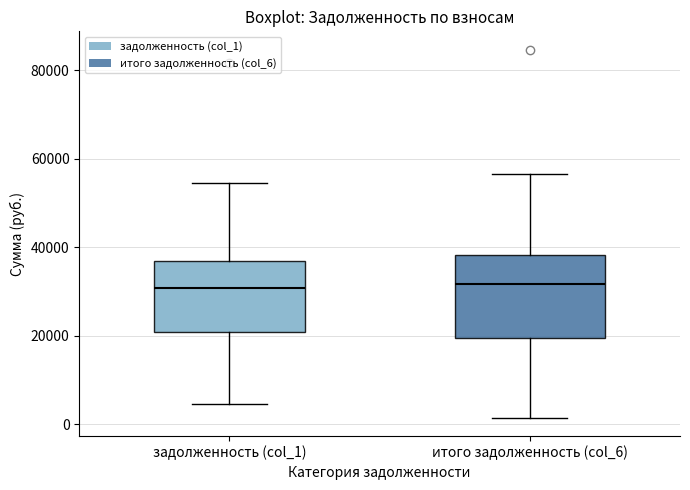

Reading left to right, read every box against the y-axis: the position of its median line, the range the box covers, and the ends of its whiskers. The values are not printed on the chart, so give them approximately, as read against the axis.

задолженность (col_1): median 30000, box 20000 to 36000, whiskers 4000 to 54000
итого задолженность (col_6): median 32000, box 20000 to 38000, whiskers 2000 to 56000